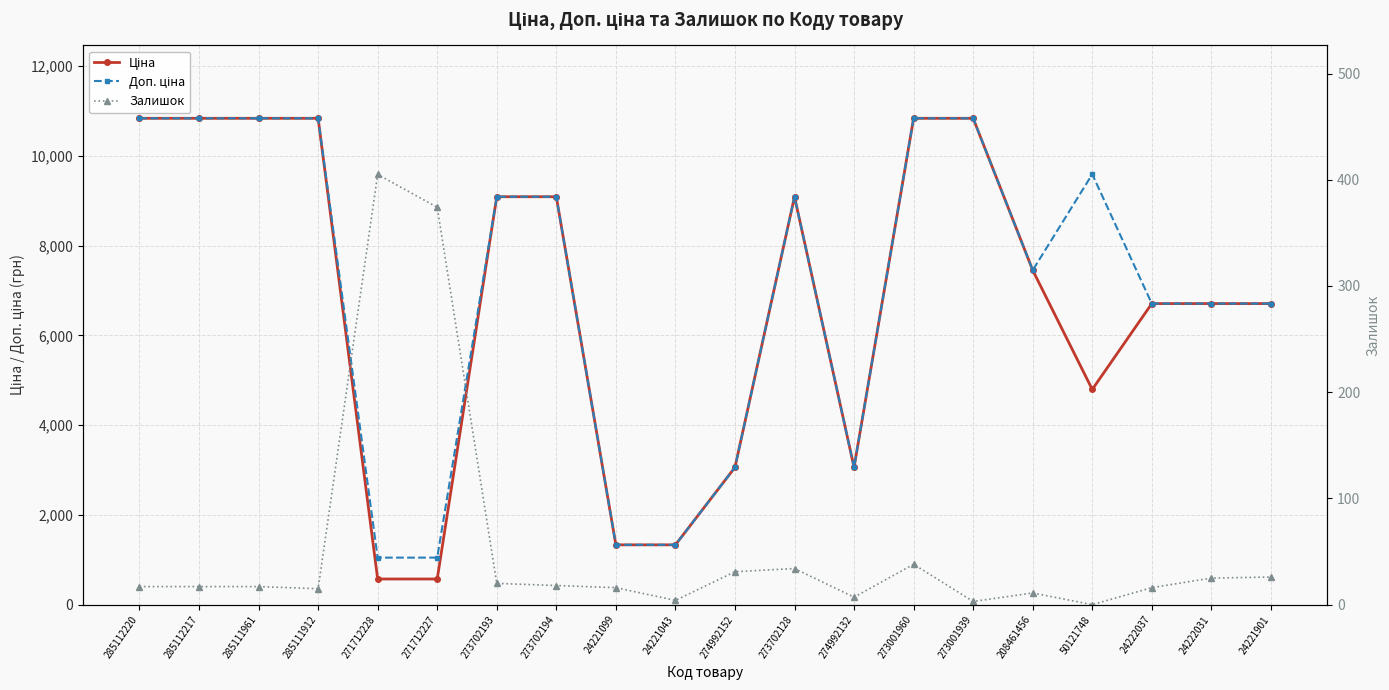

The Залишок series shows 191.5 at 271712228. True or false?

False